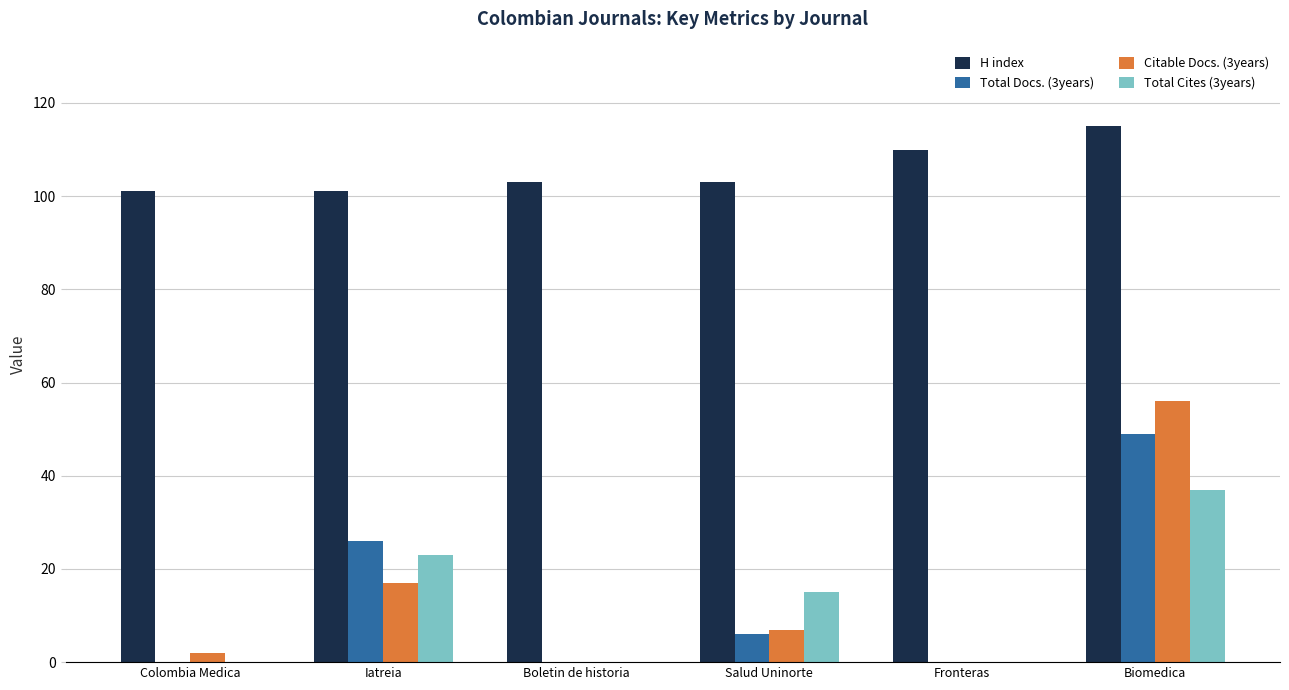

Which series changed the most between Fronteras and Biomedica?

Citable Docs. (3years)